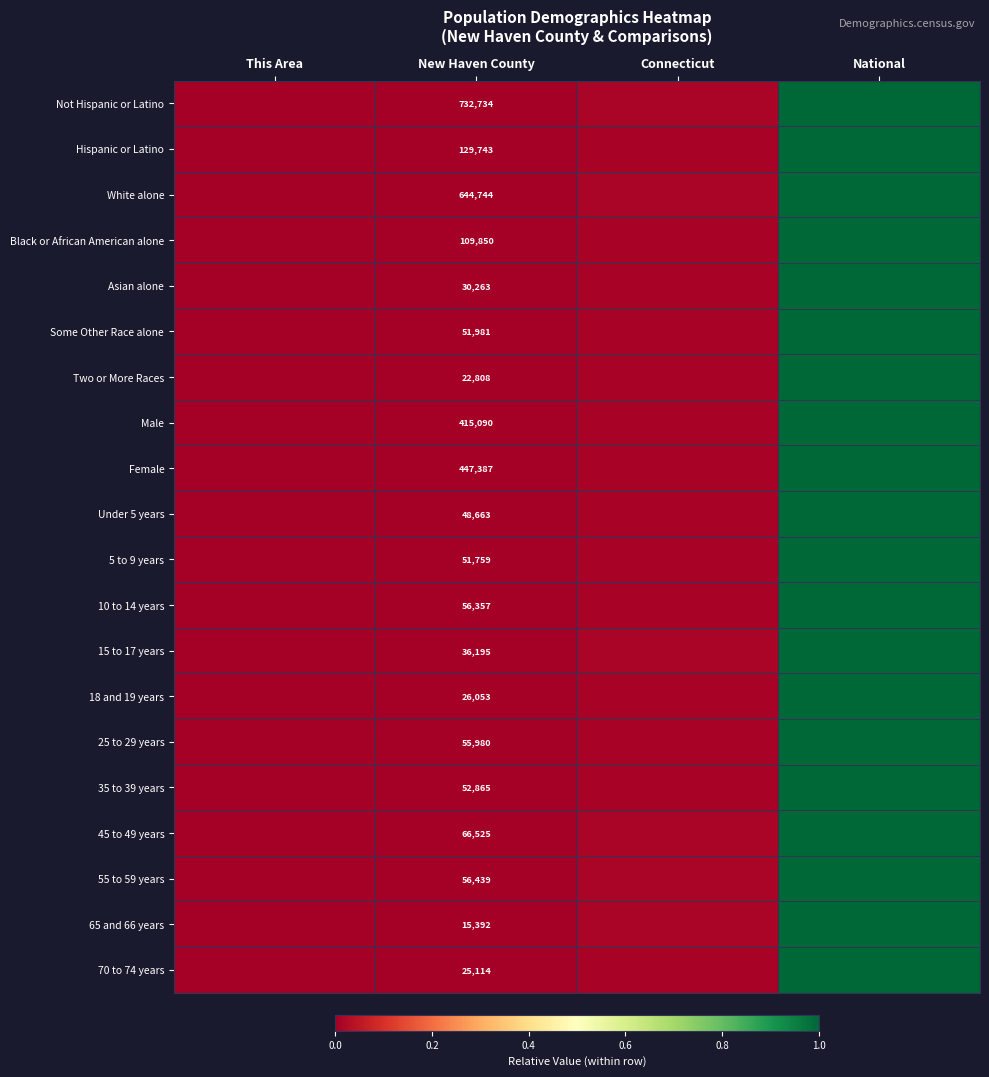

What is the difference between the maximum and minimum values in the 18 and 19 years series?

1.0